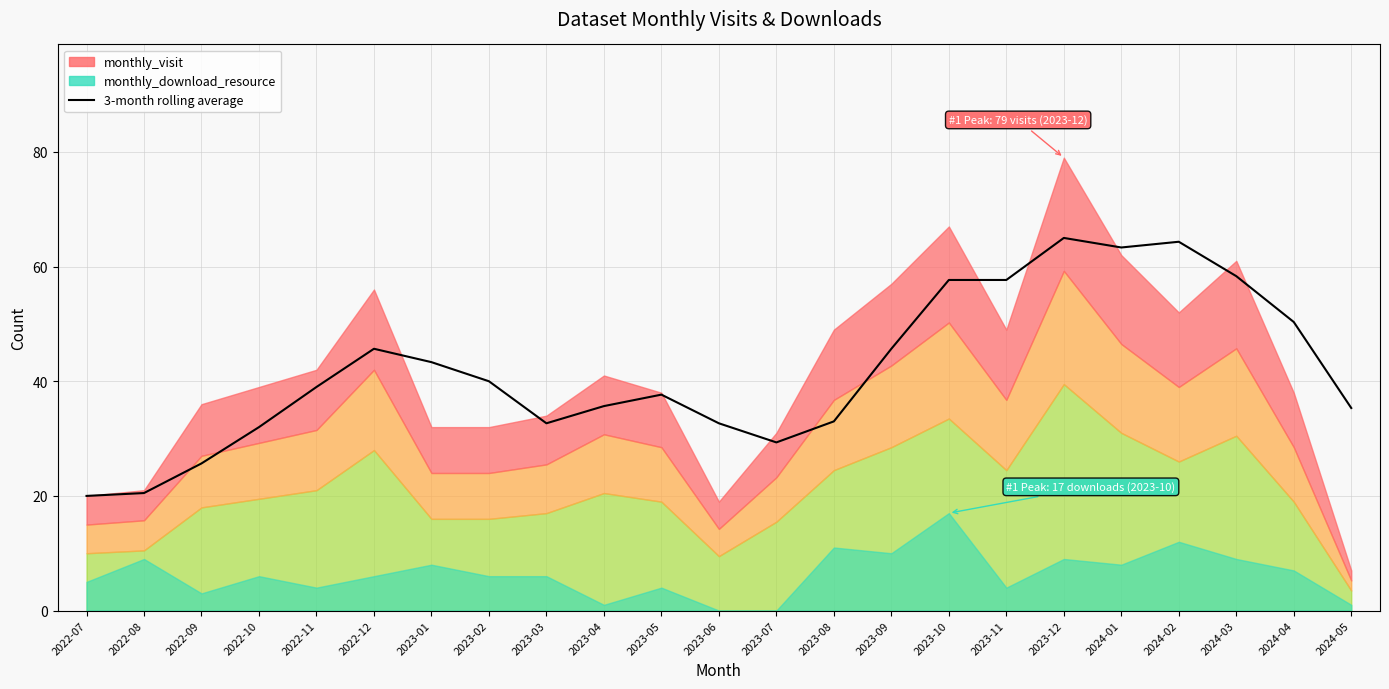

The chart shows a value of 57.7 at 2023-11. True or false?

True